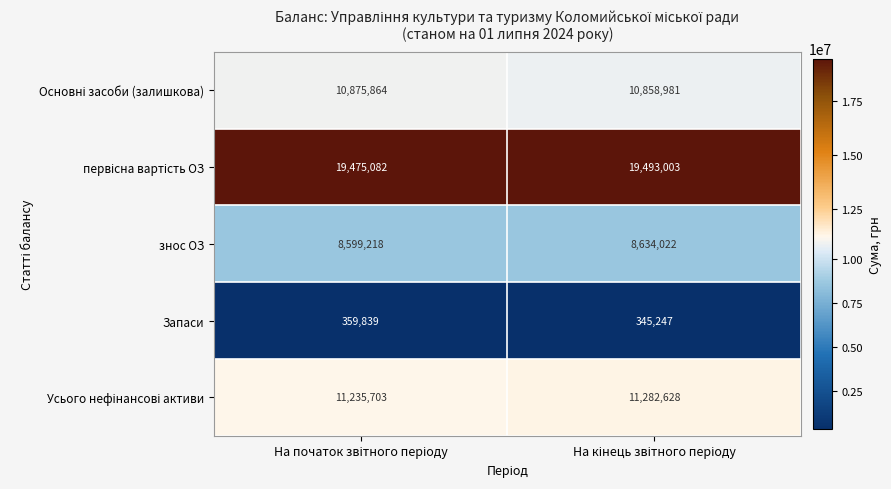

Count the number of data series in this chart.

5